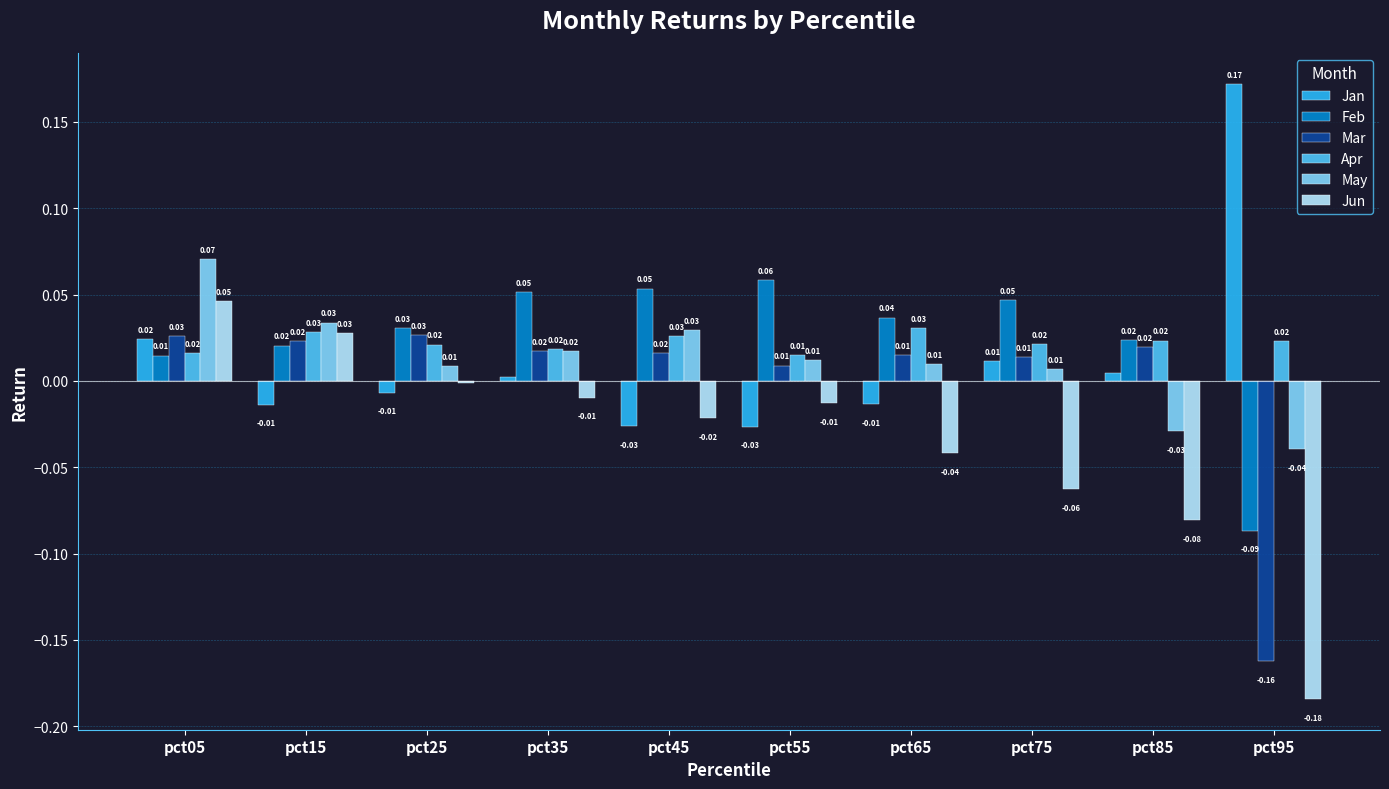

At pct95, list the series in order from smallest to largest.

Jun, Mar, Feb, May, Apr, Jan